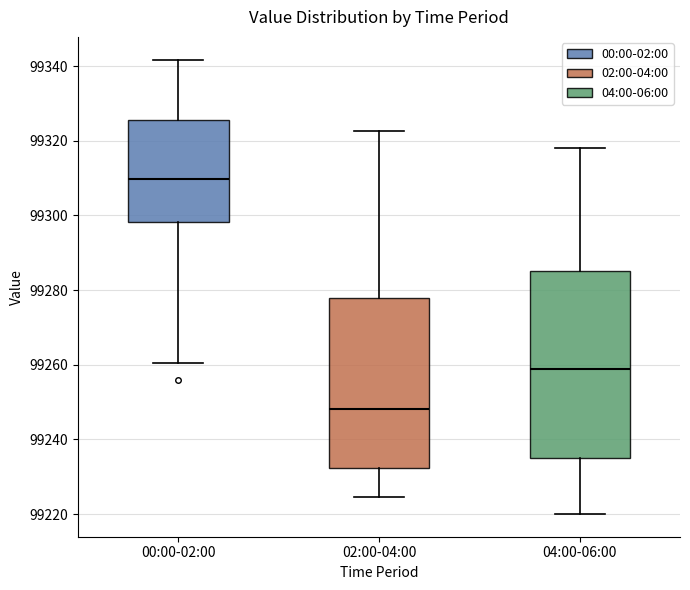

Reading left to right, read every box against the y-axis: the position of its median line, the range the box covers, and the ends of its whiskers. The values are not printed on the chart, so give them approximately, as read against the axis.

00:00-02:00: median 99310, box 99298 to 99326, whiskers 99260 to 99342
02:00-04:00: median 99248, box 99232 to 99278, whiskers 99224 to 99322
04:00-06:00: median 99258, box 99236 to 99286, whiskers 99220 to 99318